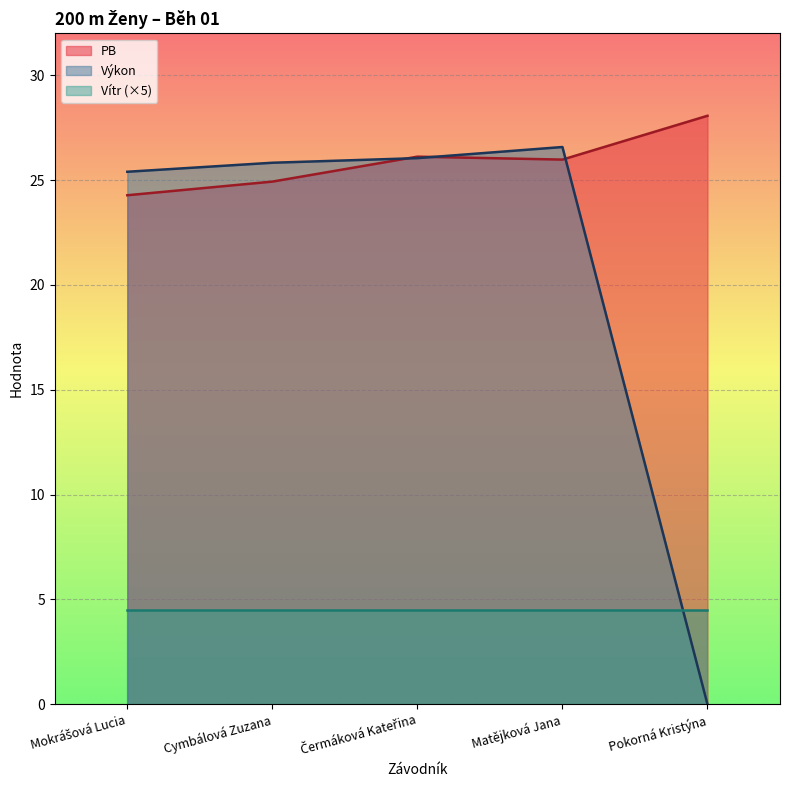

What is the label of the 2nd point from the right?

Matějková Jana